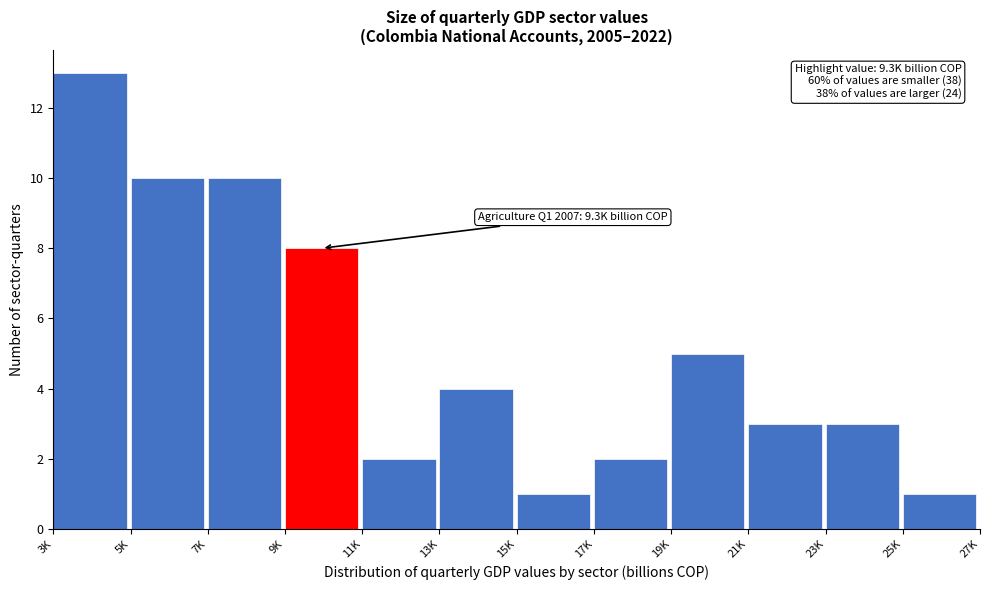

Reading left to right, extract all data points from this chart.

13	10	10	8	2	4	1	2	5	3	3	1